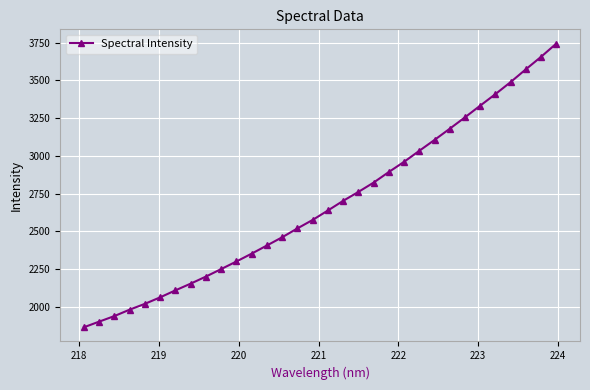

What is the value of the 12th point from the left?

2352.4